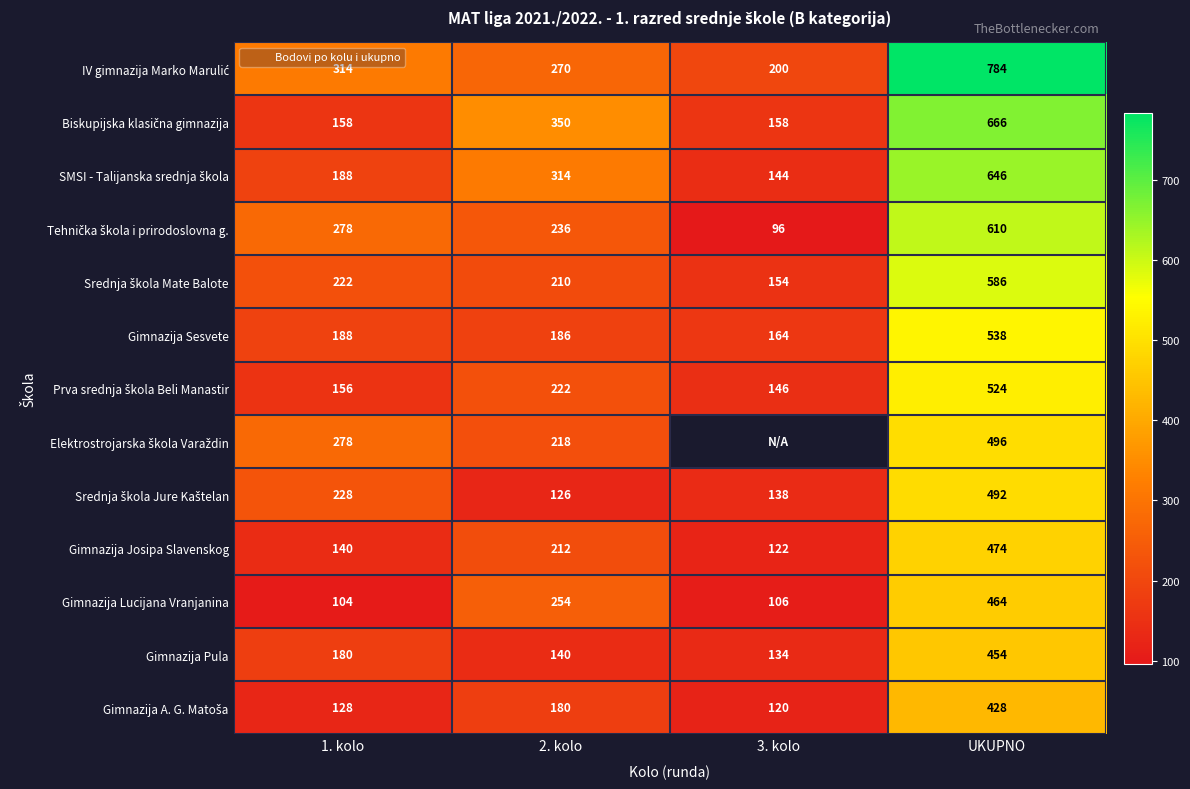

The value of Biskupijska klasična gimnazija at 3. kolo is 210.0. True or false?

False